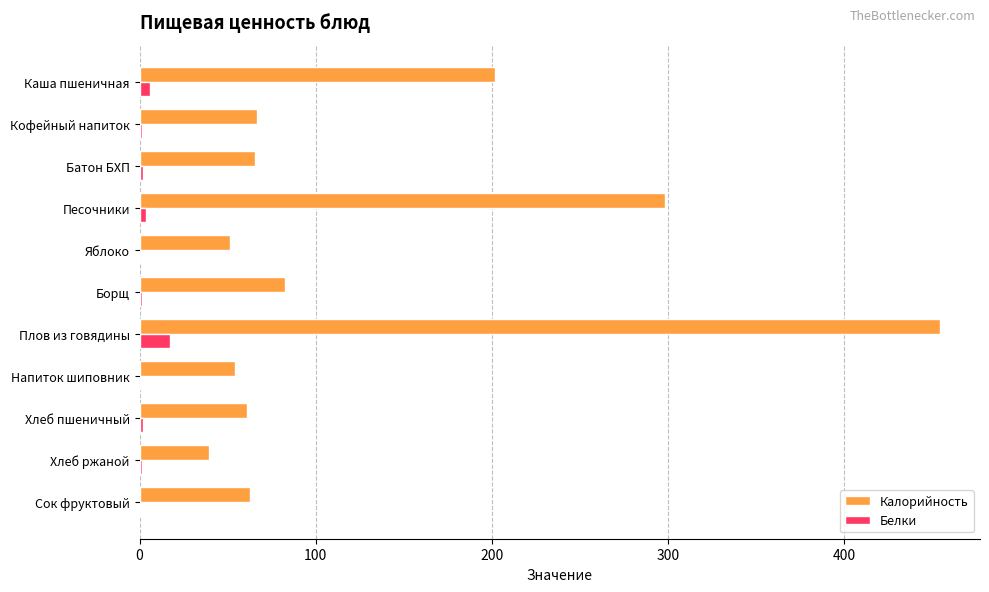

The Калорийность series shows 82.3 at Борщ. True or false?

True